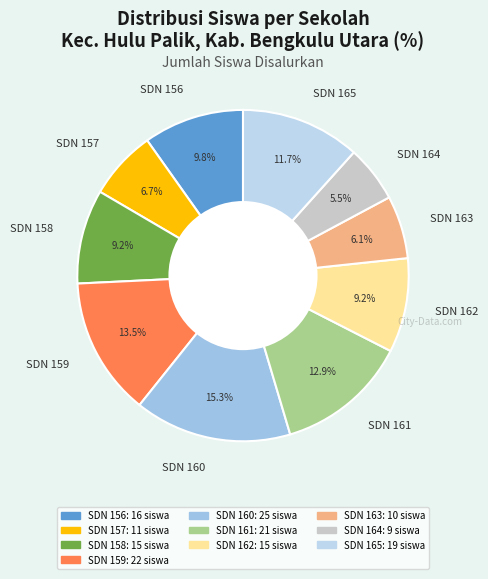

What portion of the pie excludes SDN 164?

94.5%